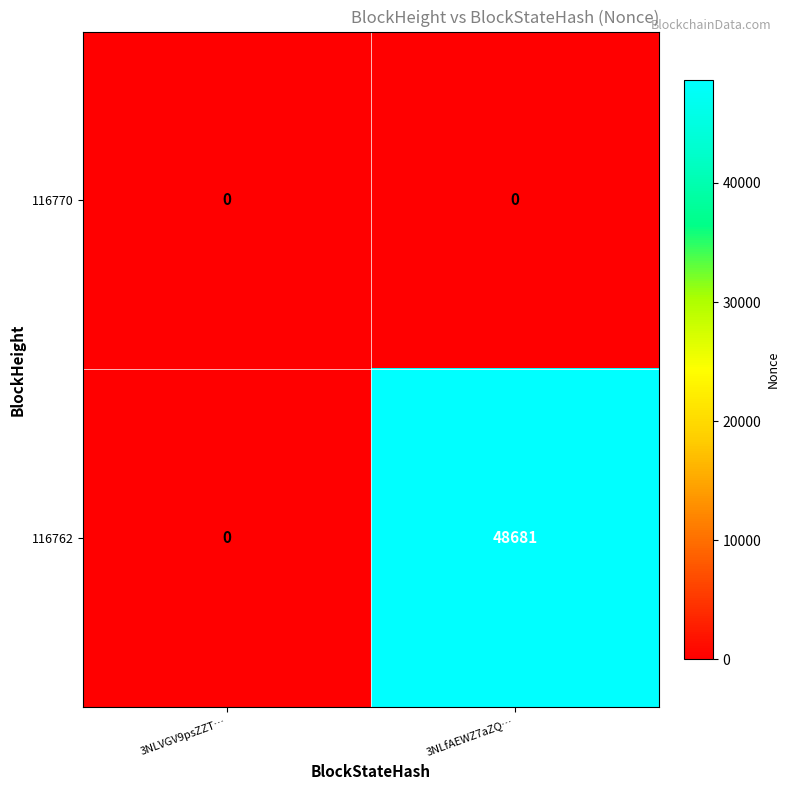

Reading left to right, list all the values displayed in this chart.

116770: 3NLVGV9psZZT…=0	3NLfAEWZ7aZQ…=0
116762: 3NLVGV9psZZT…=0	3NLfAEWZ7aZQ…=48681